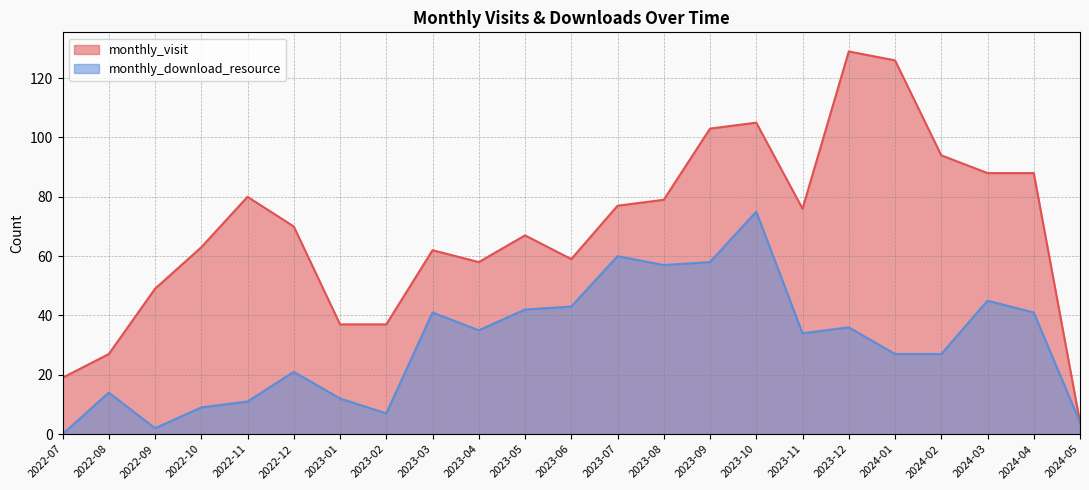

Which series has the widest spread of values?

monthly_visit